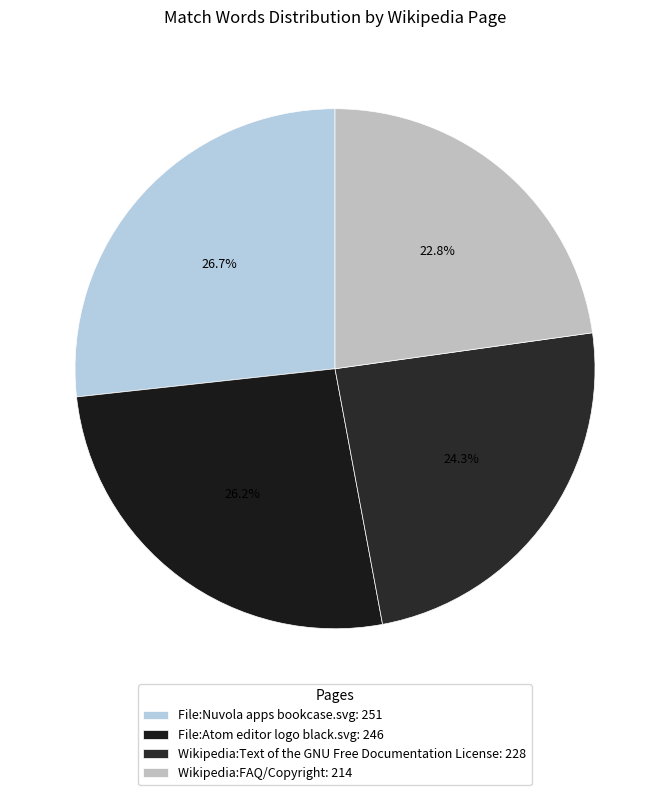

Is there a majority slice in this chart?

No